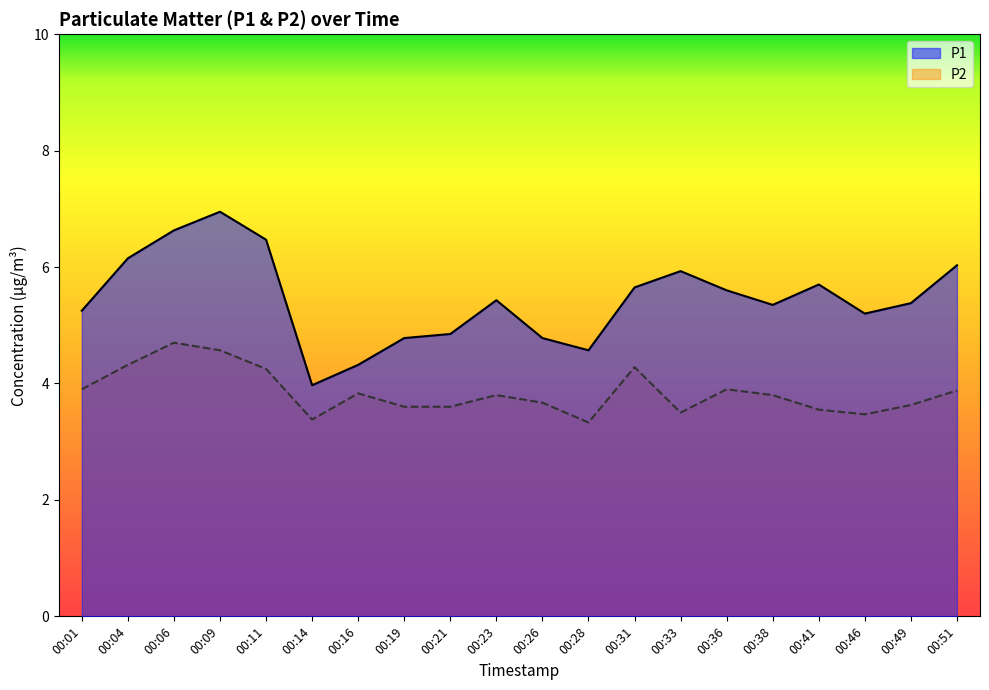

Does the chart display data point markers on the line(s)?

No